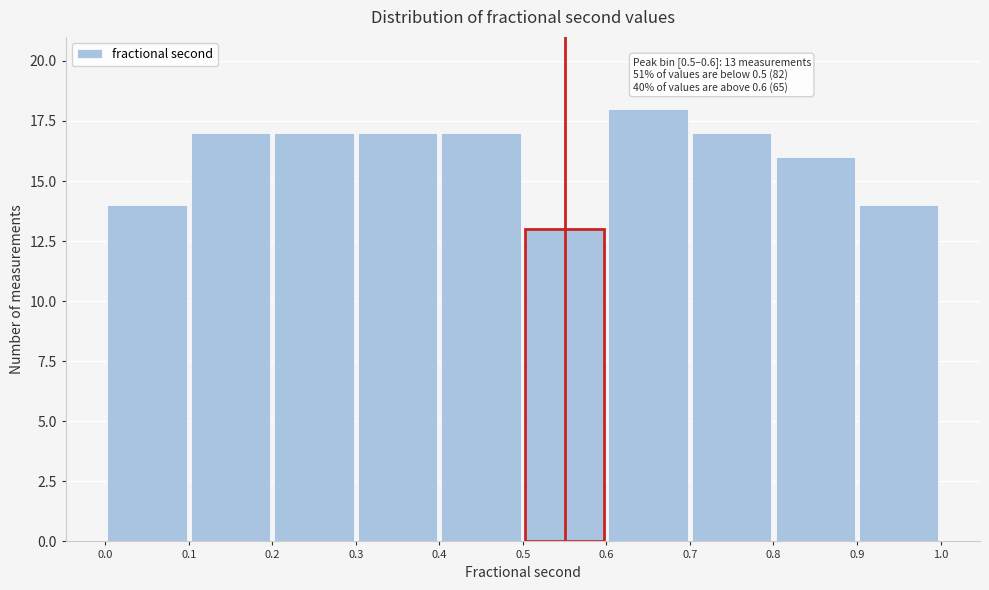

Over which range of the x-axis is the bar tallest?

0.6 to 0.7